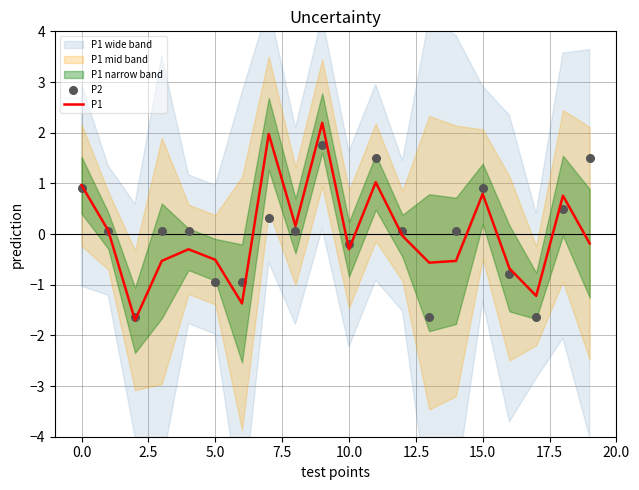

True or false: P1 has a value of 1.4 at 0.0.

False